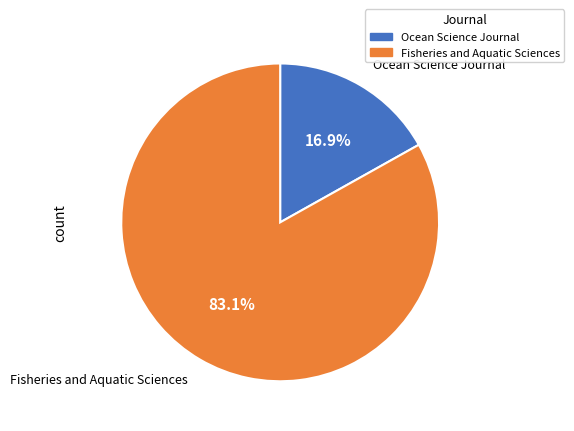

Combined, do Ocean Science Journal and Fisheries and Aquatic Sciences account for over 50%?

Yes